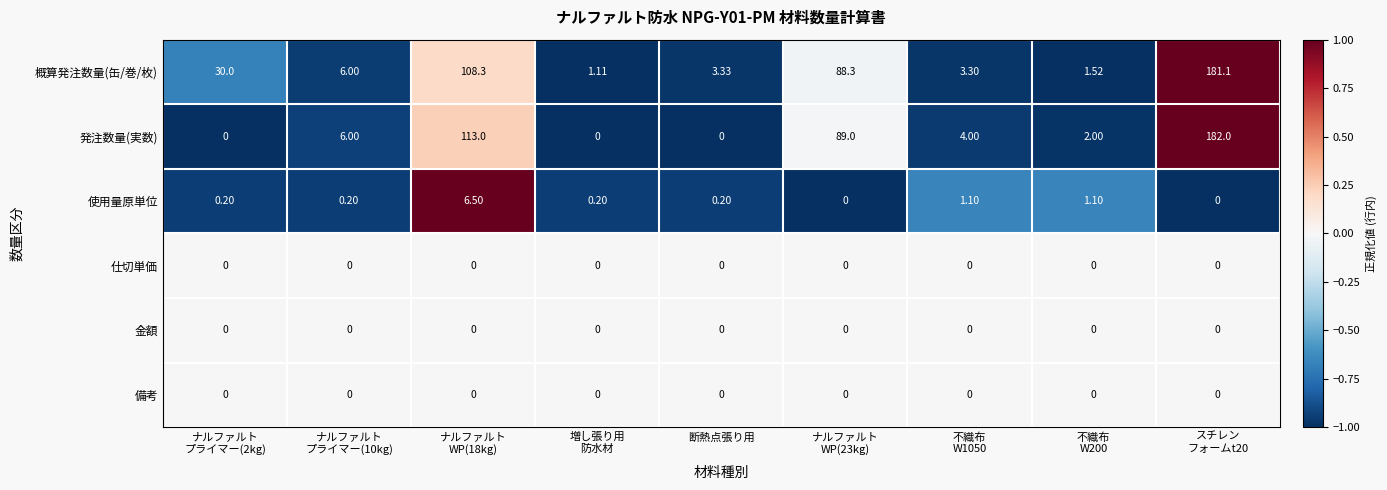

Which series has the widest spread of values?

発注数量(実数)